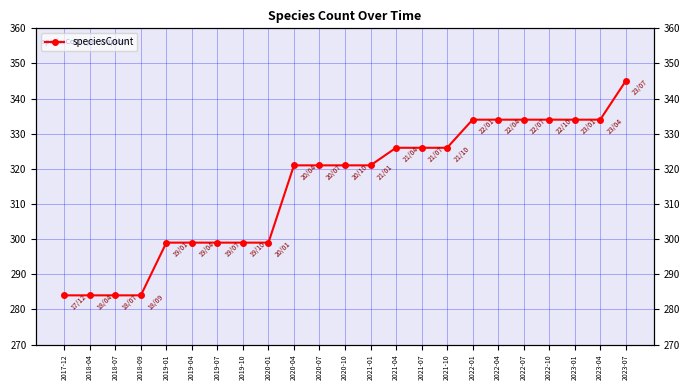

How many values exceed 321?

10